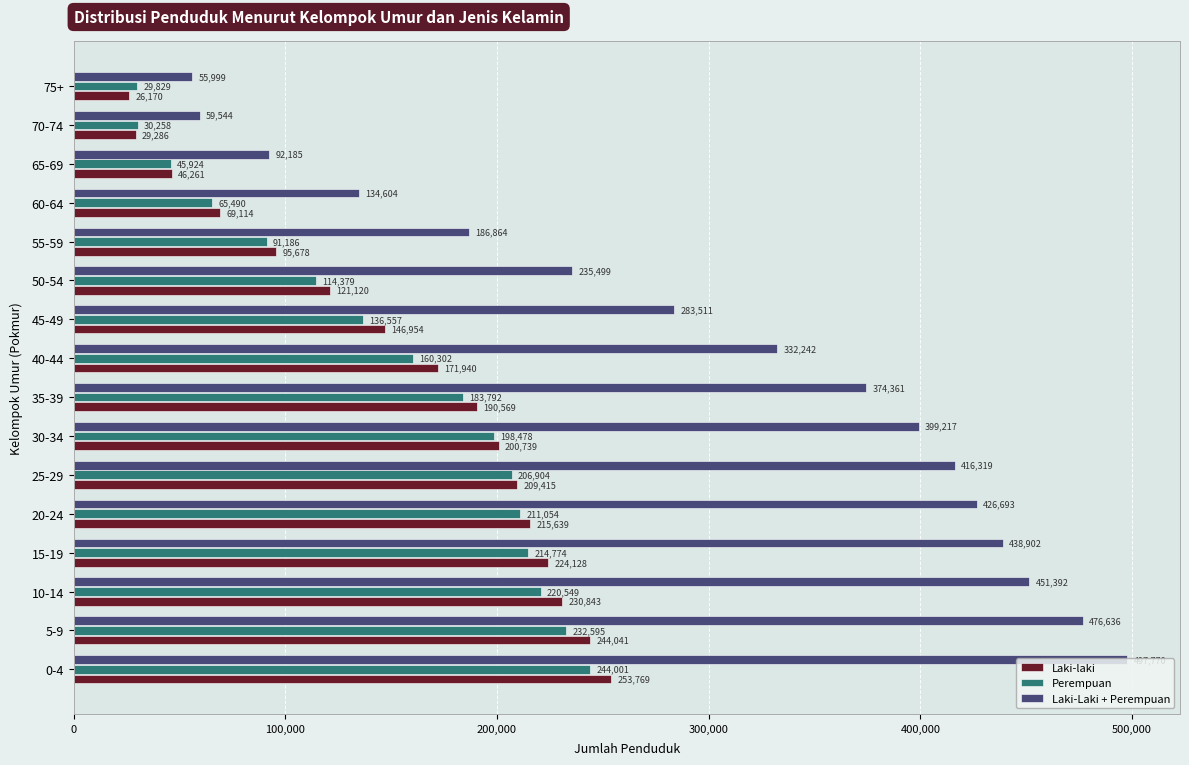

What is the spread (max minus min) of values at 20-24?

215639